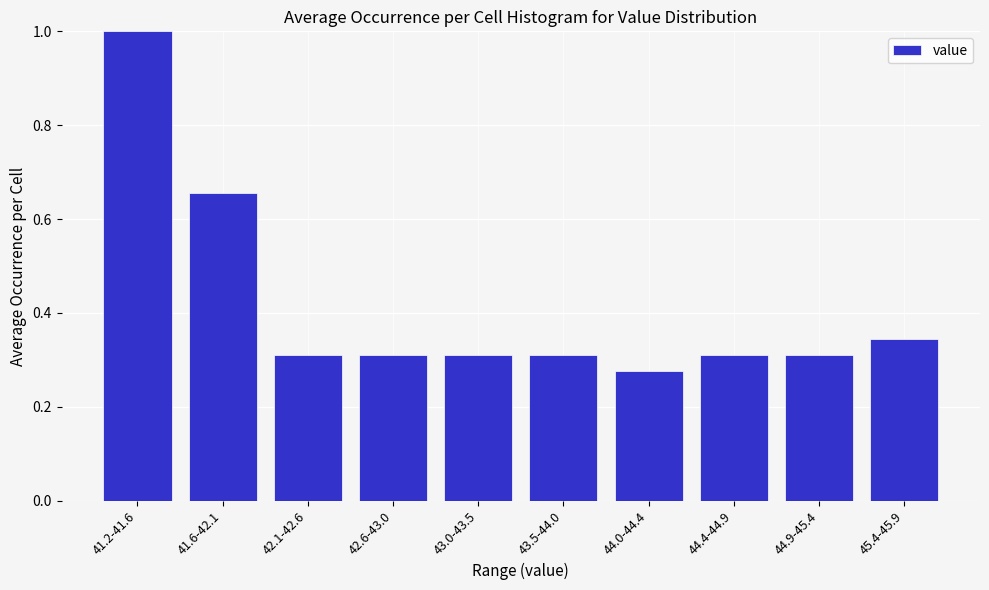

The chart shows a value of 0.5 at 45.4-45.9. True or false?

False